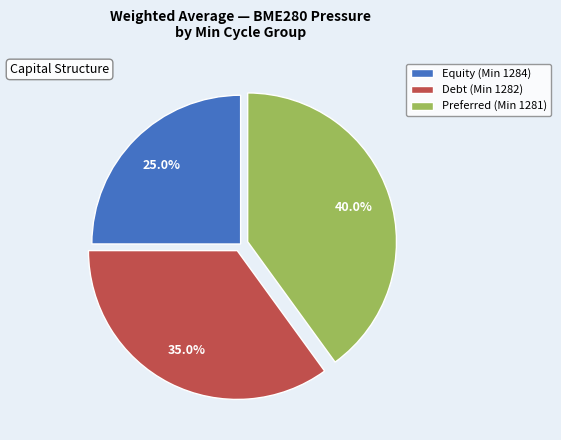

Is there any slice that represents more than half of the pie?

No